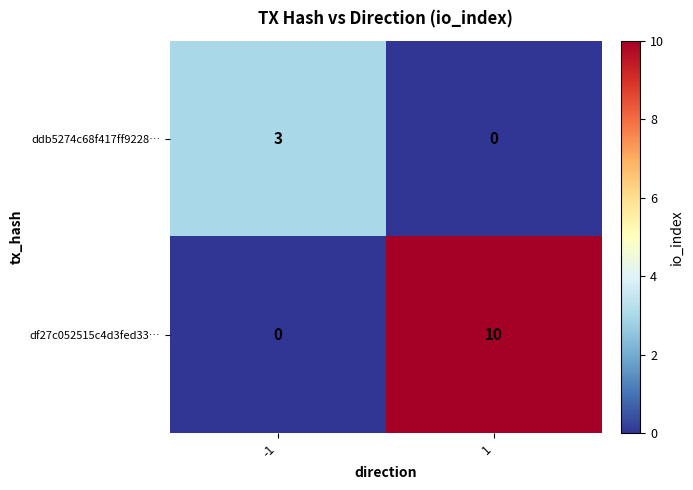

True or false: ddb5274c68f417ff9228… has a value of 0 at 1.

True